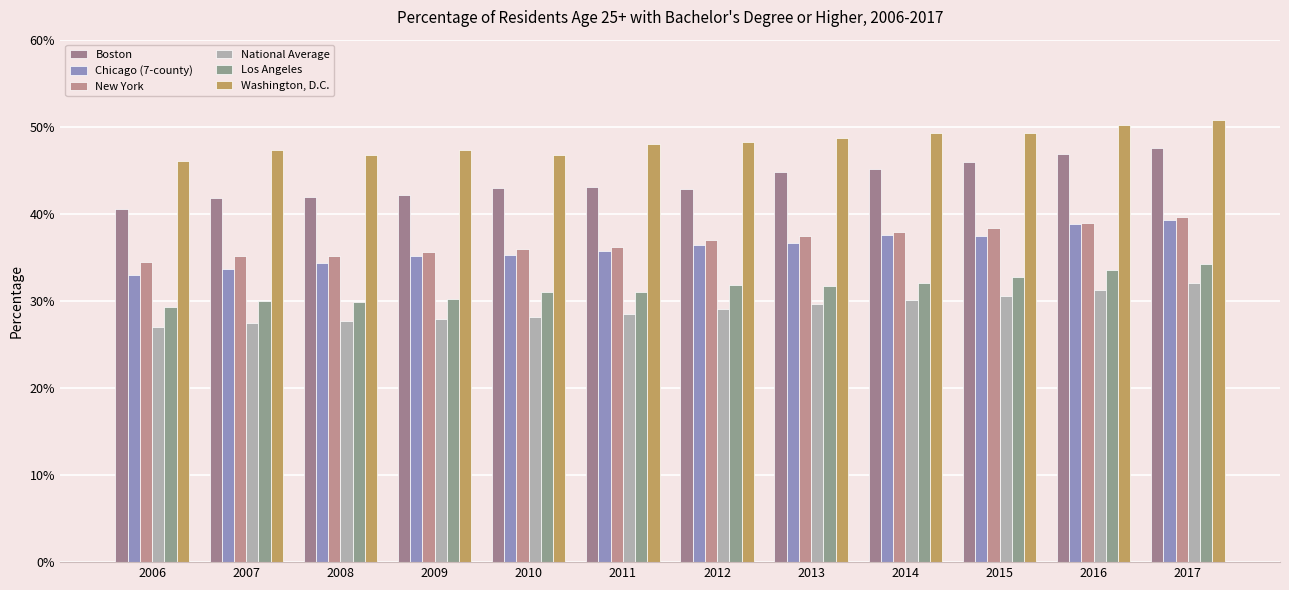

Does the chart contain any negative values?

No